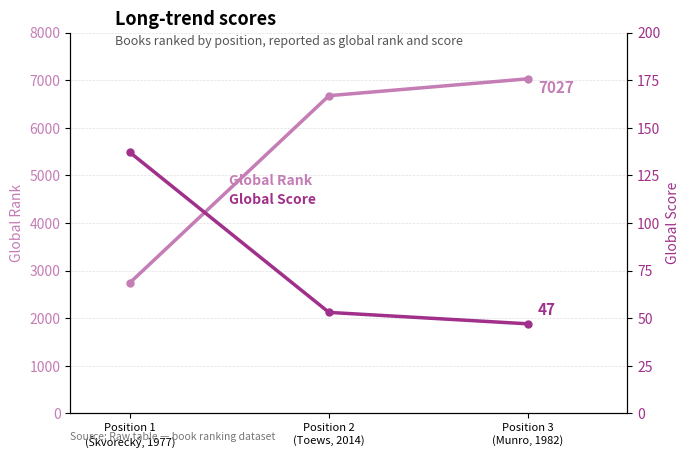

At which label does Global Rank first exceed 6673?

Position 3
(Munro, 1982)